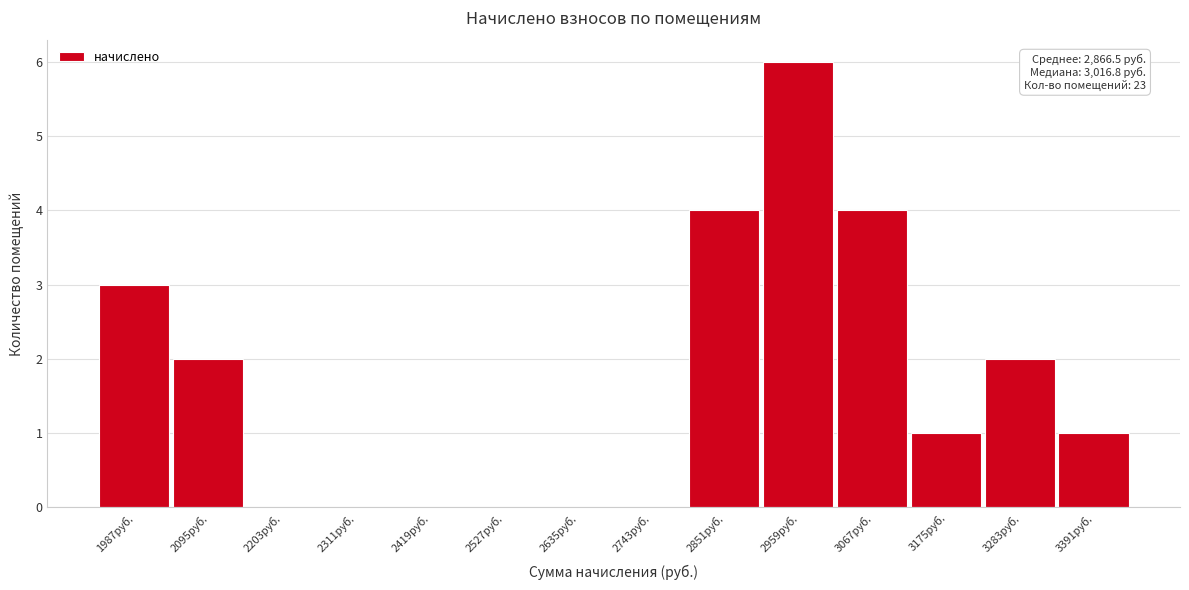

Reading left to right, extract all data points from this chart.

1987руб.=3	2095руб.=2	2203руб.=0	2311руб.=0	2419руб.=0	2527руб.=0	2635руб.=0	2743руб.=0	2851руб.=4	2959руб.=6	3067руб.=4	3175руб.=1	3283руб.=2	3391руб.=1